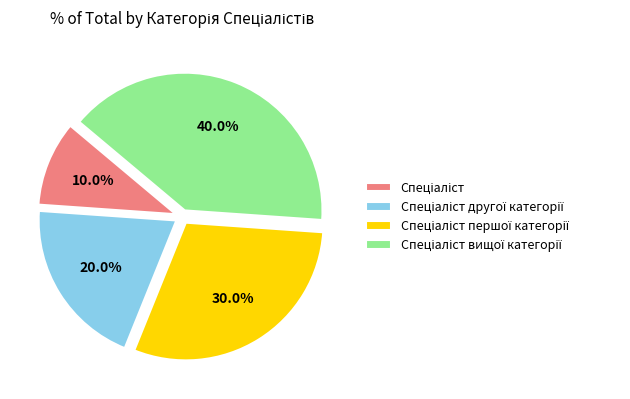

Does any single category account for the majority?

No